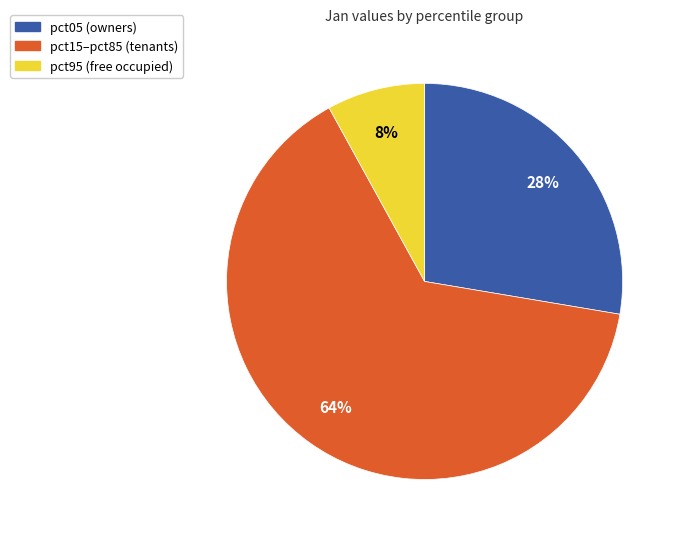

To the nearest percent, what is the average slice percentage?

33%